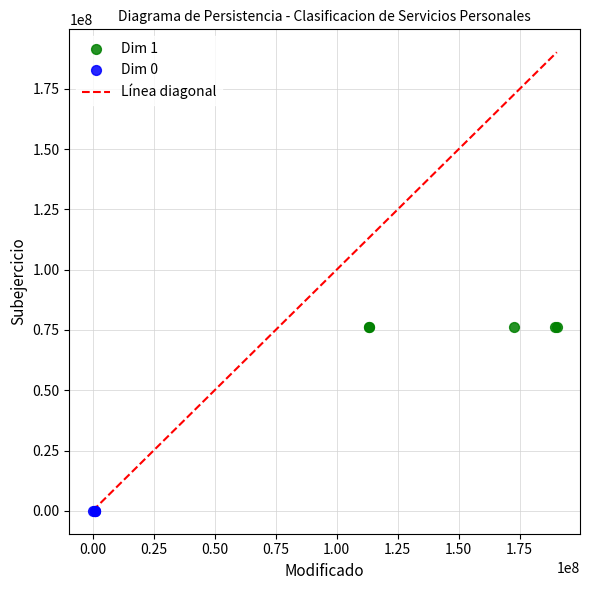

Which series reaches the minimum Y coordinate?

Dim 0